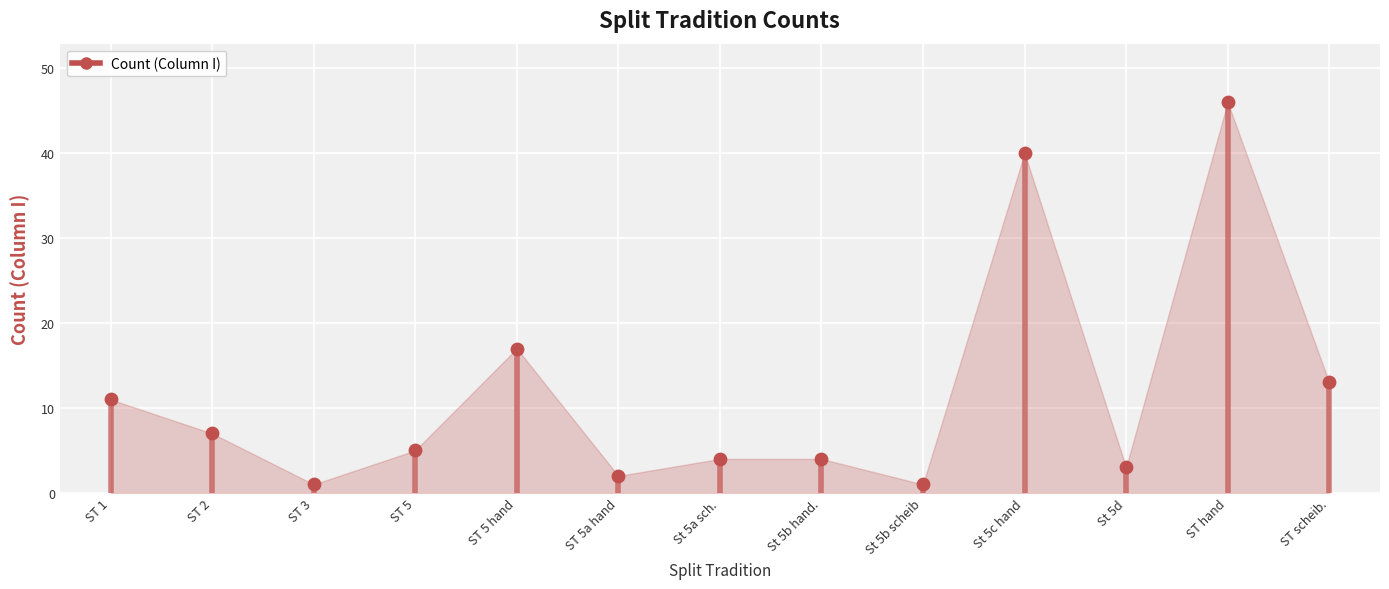

What is the change in value from St 5b hand. to St 5d?

-1